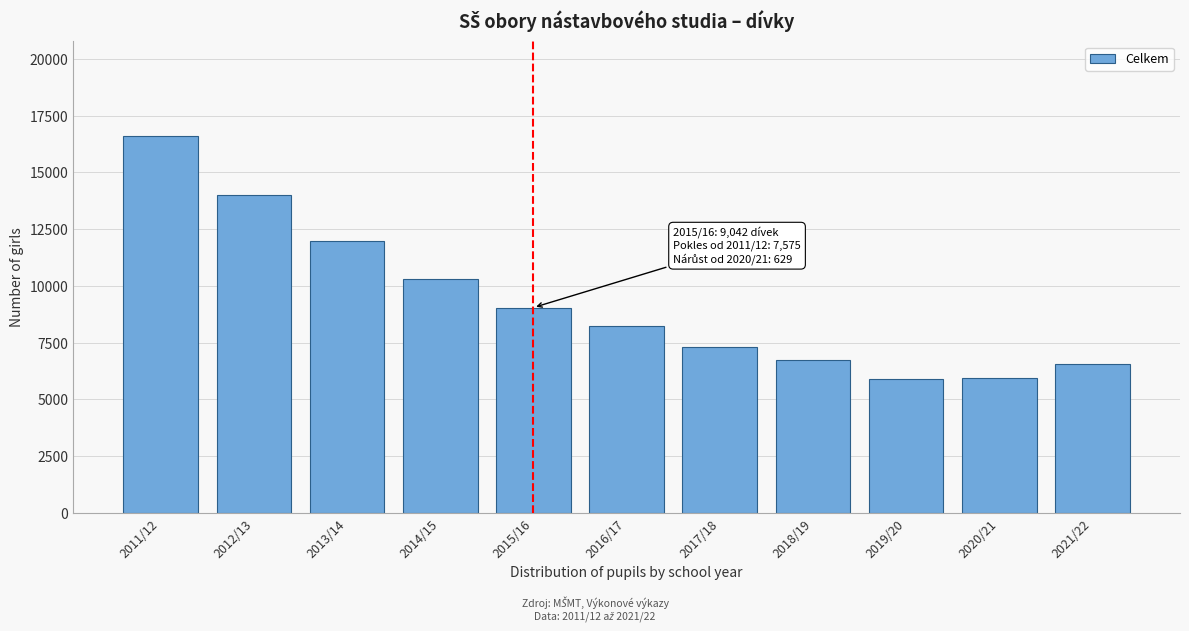

Is it true that the value at 2018/19 is 10930?

False